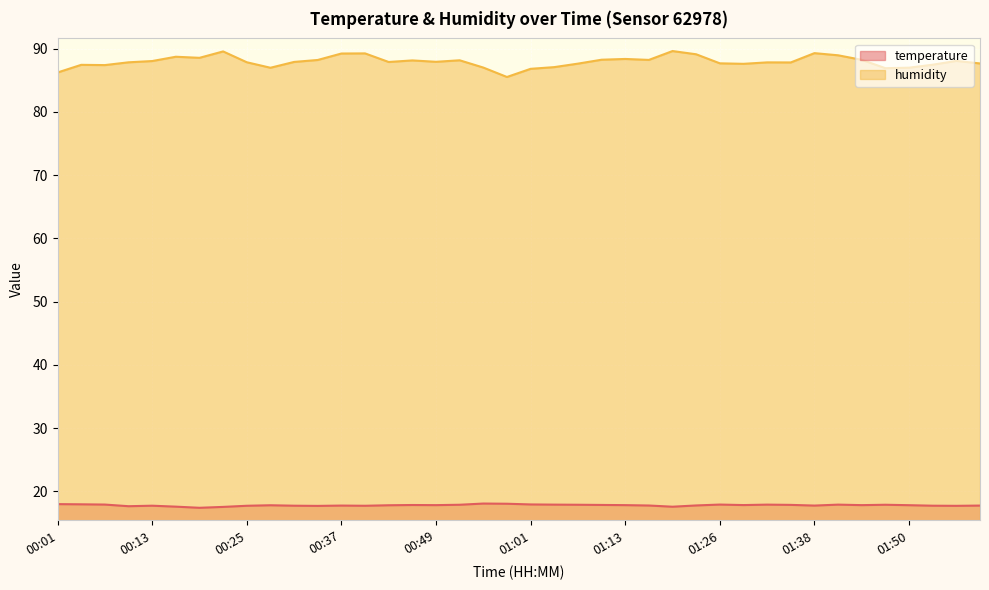

How many values in the humidity series are below 87?

5